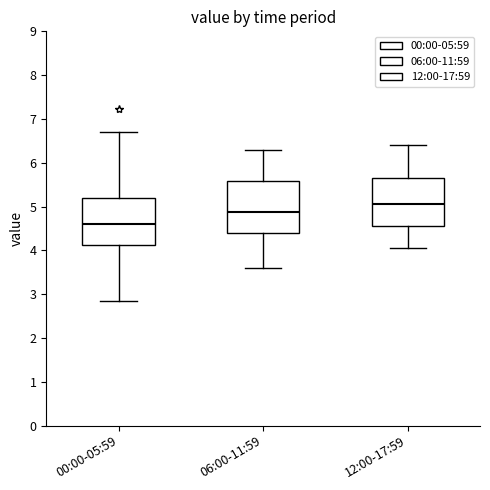

Which box's median line is the lowest?

00:00-05:59